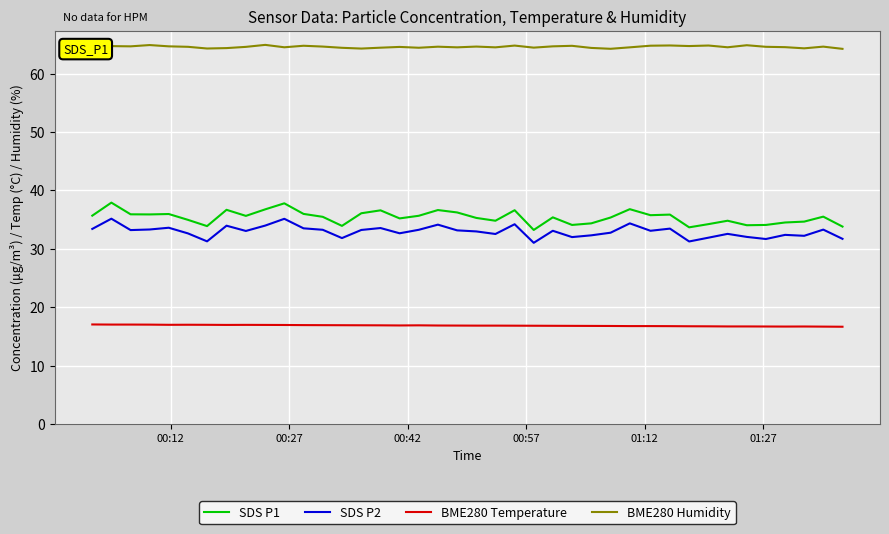

Which series has the largest total across all categories?

BME280 Humidity